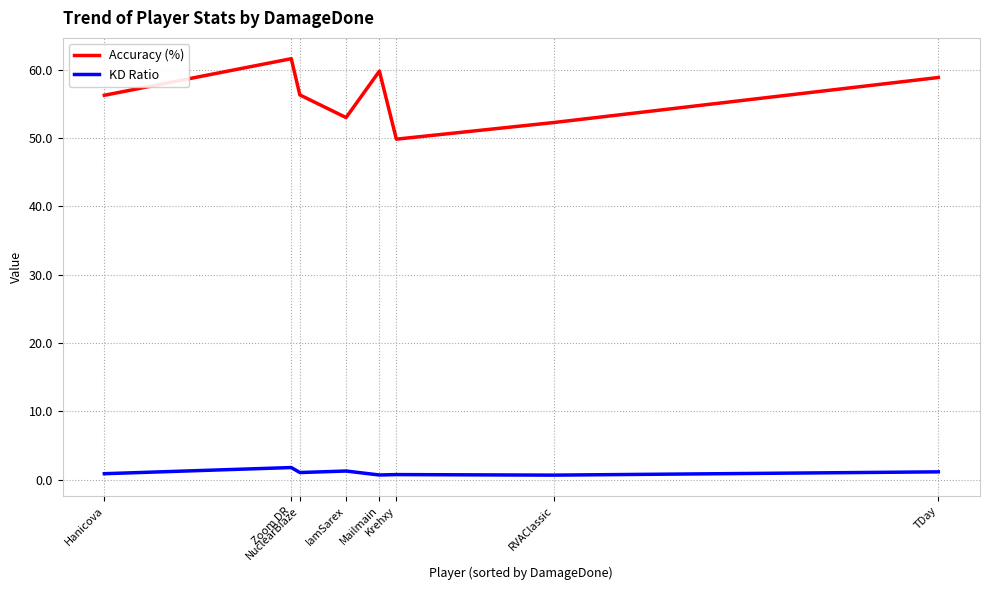

True or false: Accuracy (%) and KD Ratio cross at least once.

False